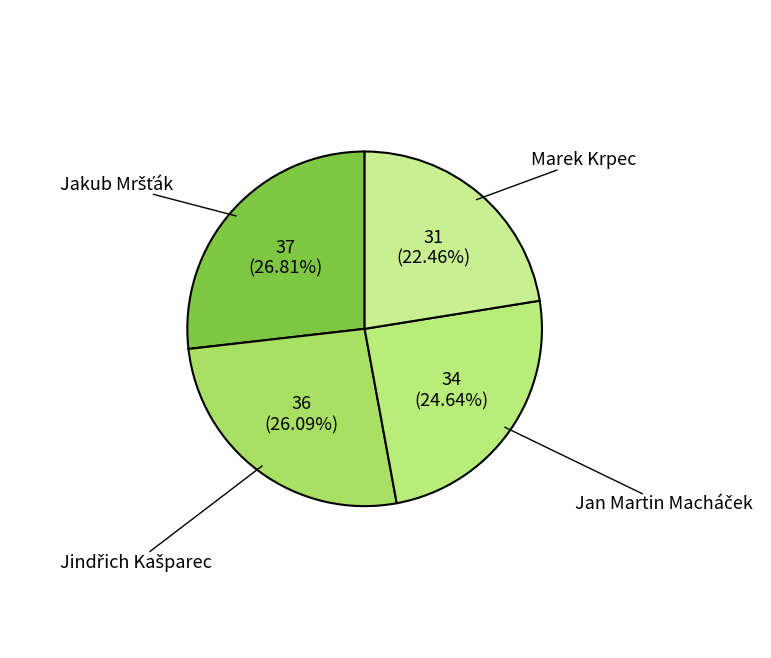

Which category has the smallest portion of the pie?

Marek Krpec